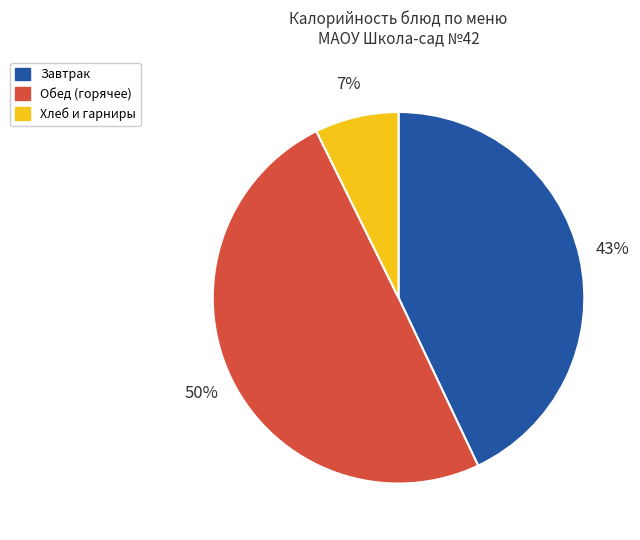

What is the smallest slice in the pie chart?

Хлеб и гарниры